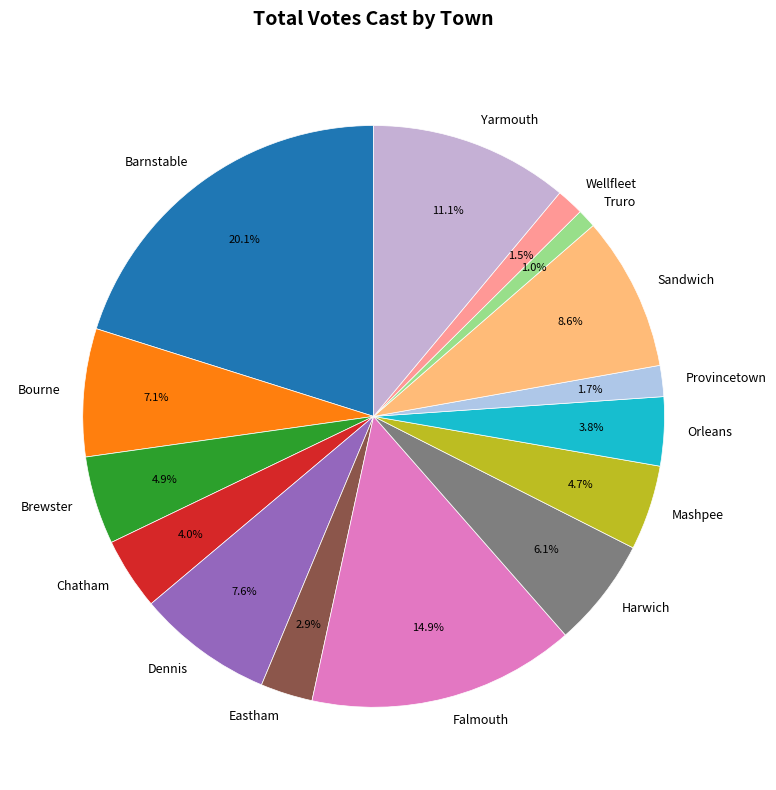

Does Harwich represent more than half of the total?

No